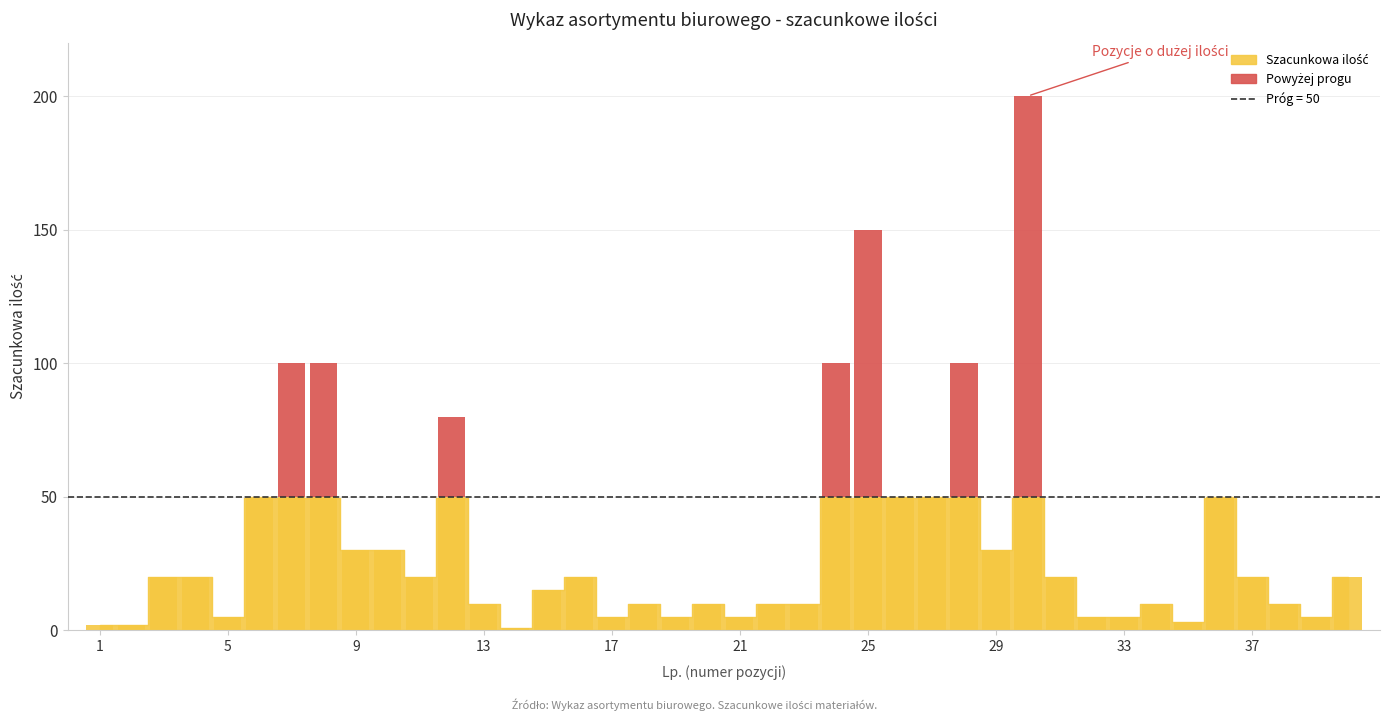

The value at 9 is 30. True or false?

True